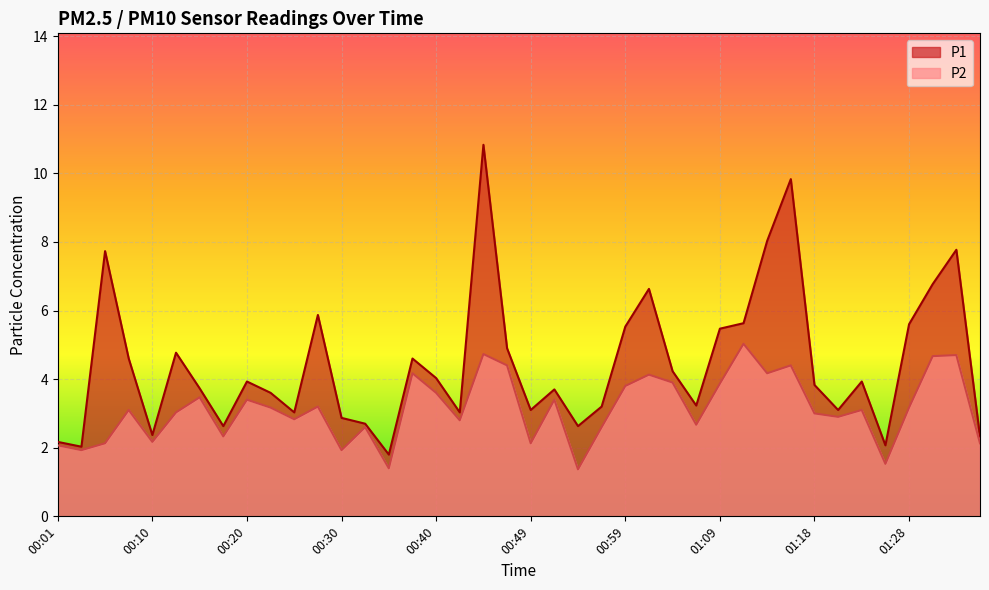

Which has a higher value, 01:16 or 01:28?

01:16